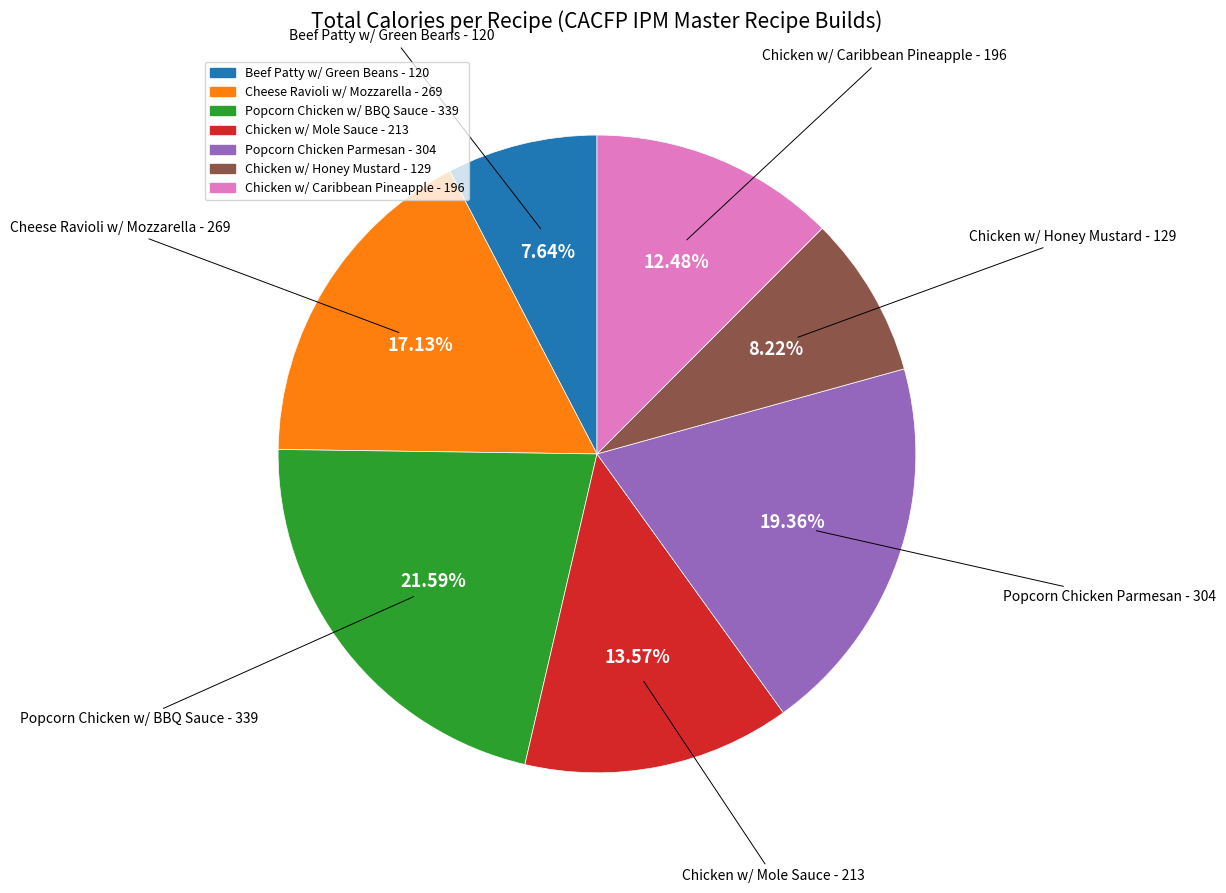

Does any single category account for the majority?

No